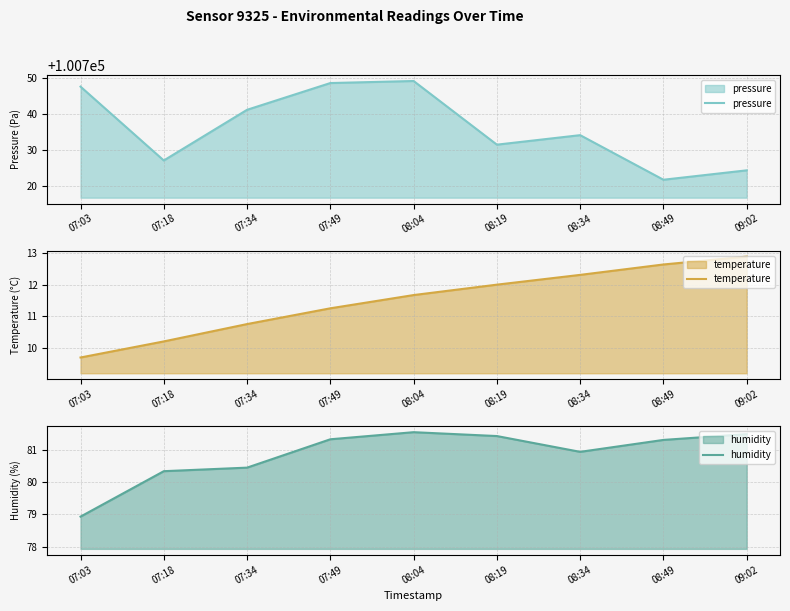

The humidity series shows 81.3 at 07:49. True or false?

True